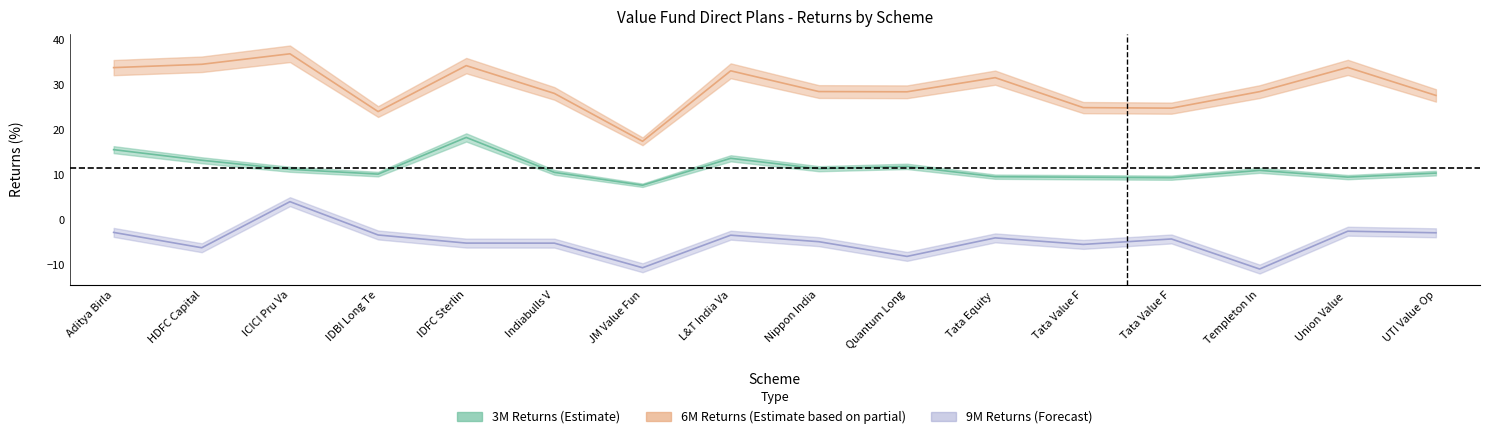

The 9M Returns (Forecast) series shows -5.5 at Tata Value F. True or false?

True